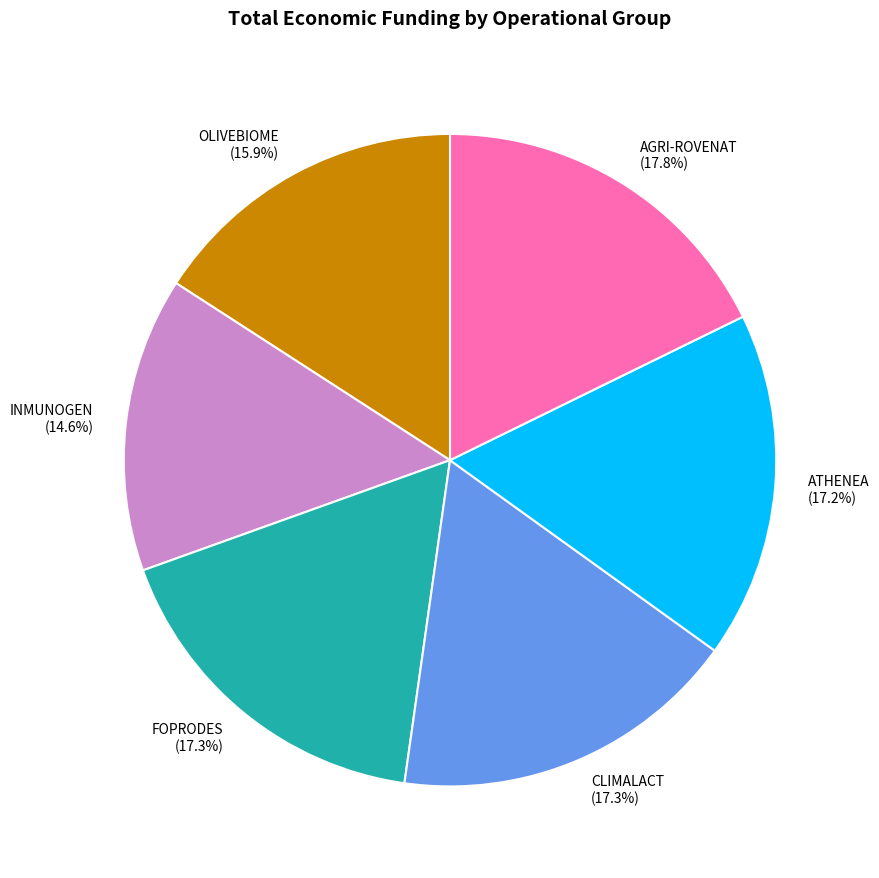

What percentage do OLIVEBIOME and CLIMALACT together represent?

33.2%